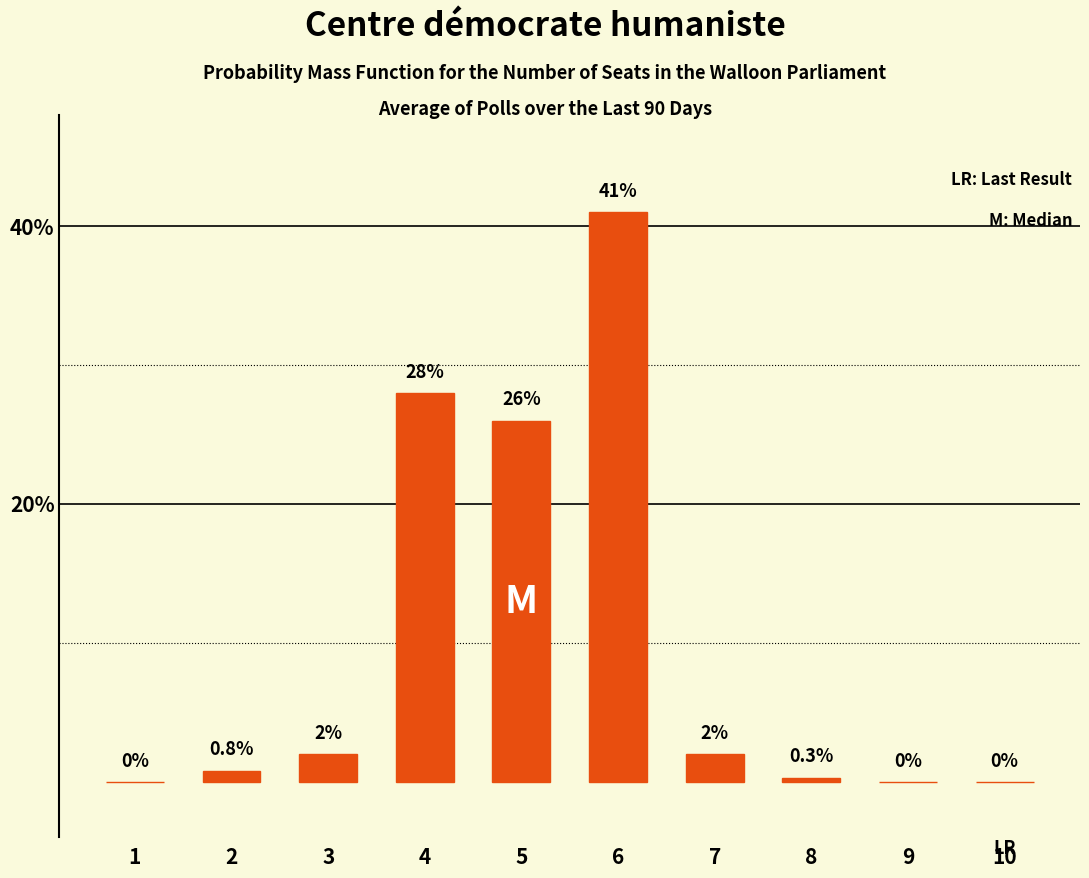

Which label corresponds to the largest value in the chart?

6